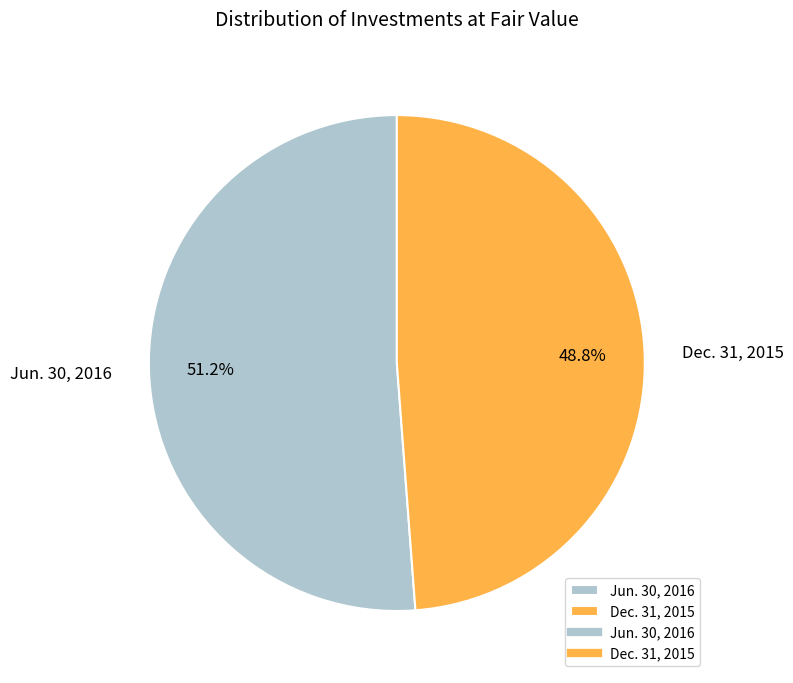

Is the sum of Jun. 30, 2016 and Dec. 31, 2015 greater than half?

Yes